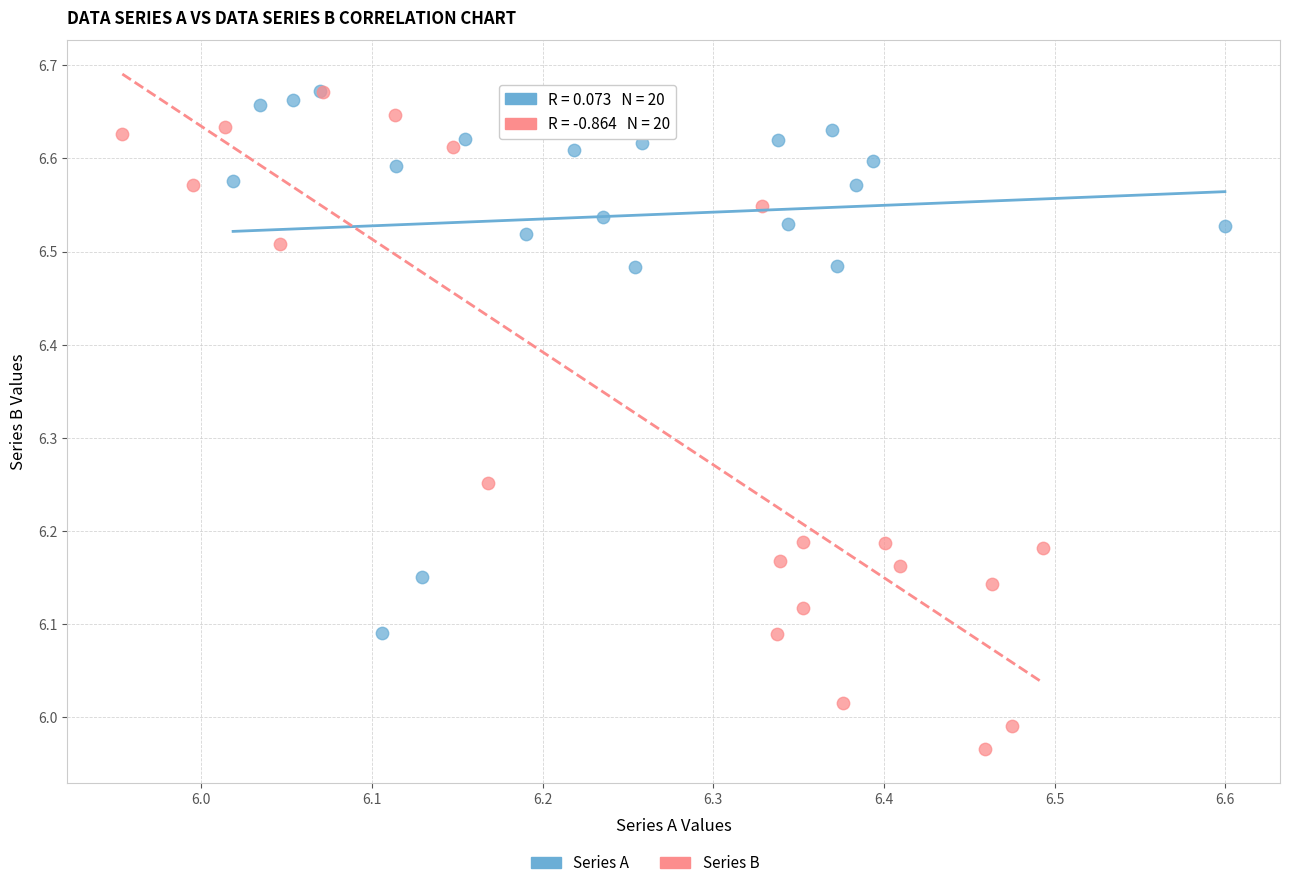

Which series contains the lowest Y value?

Series B